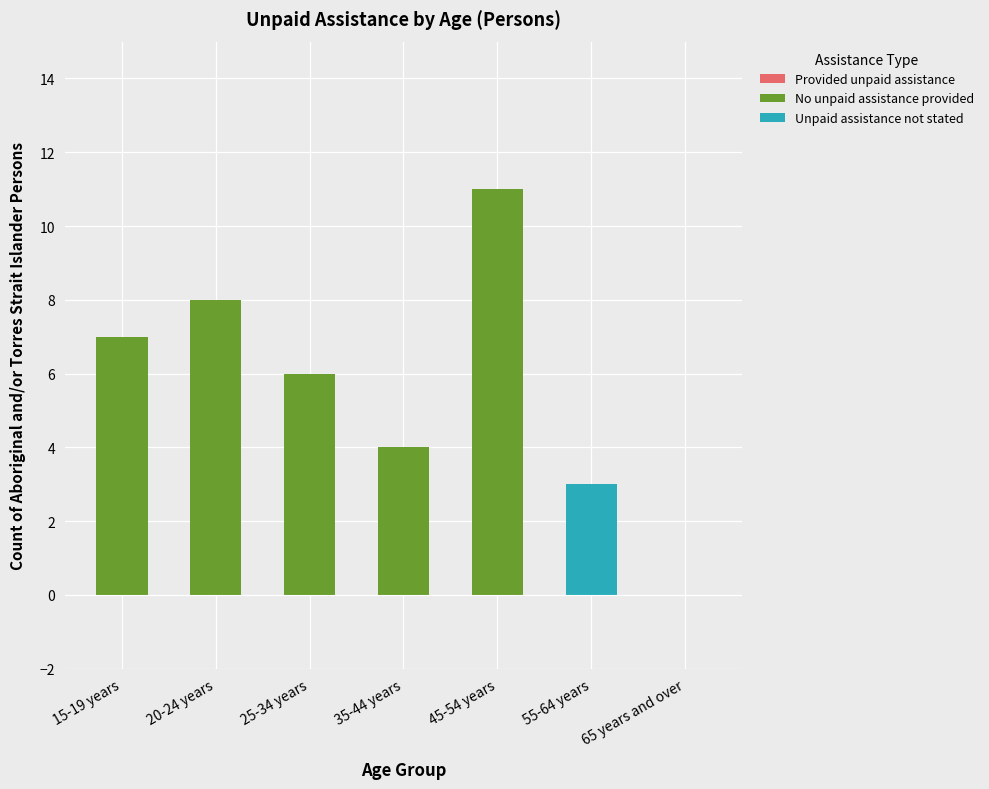

What is the maximum value for No unpaid assistance provided?

11